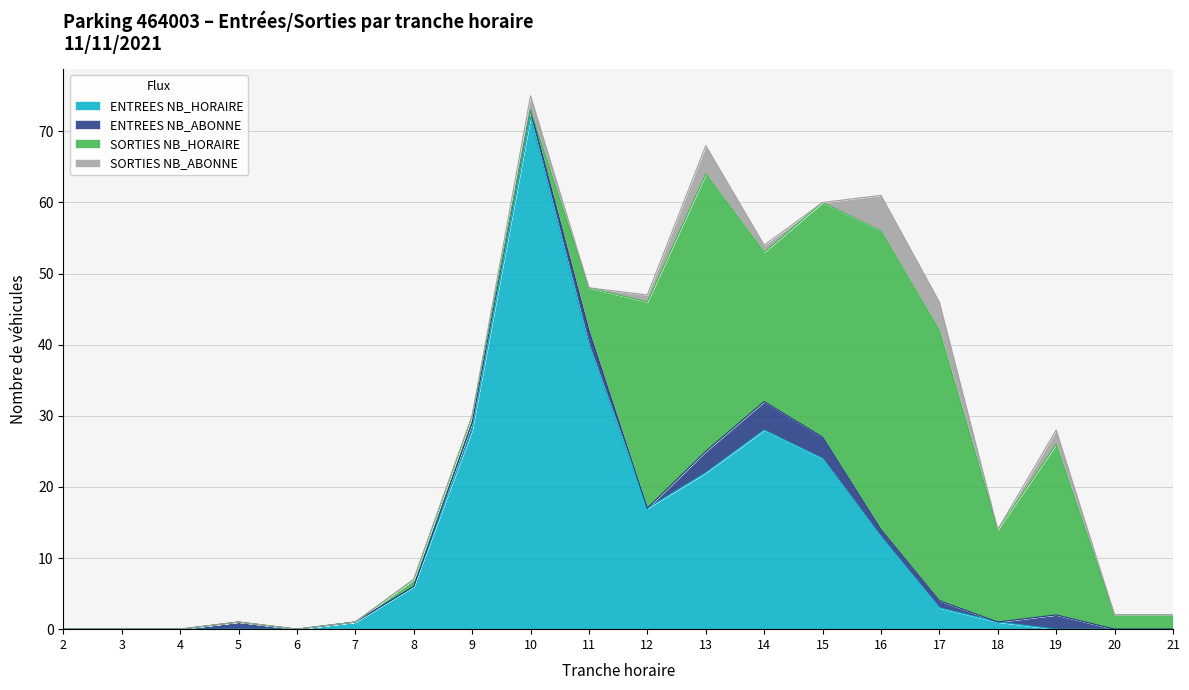

Between 7 and 12, which series saw the biggest shift?

SORTIES NB_HORAIRE